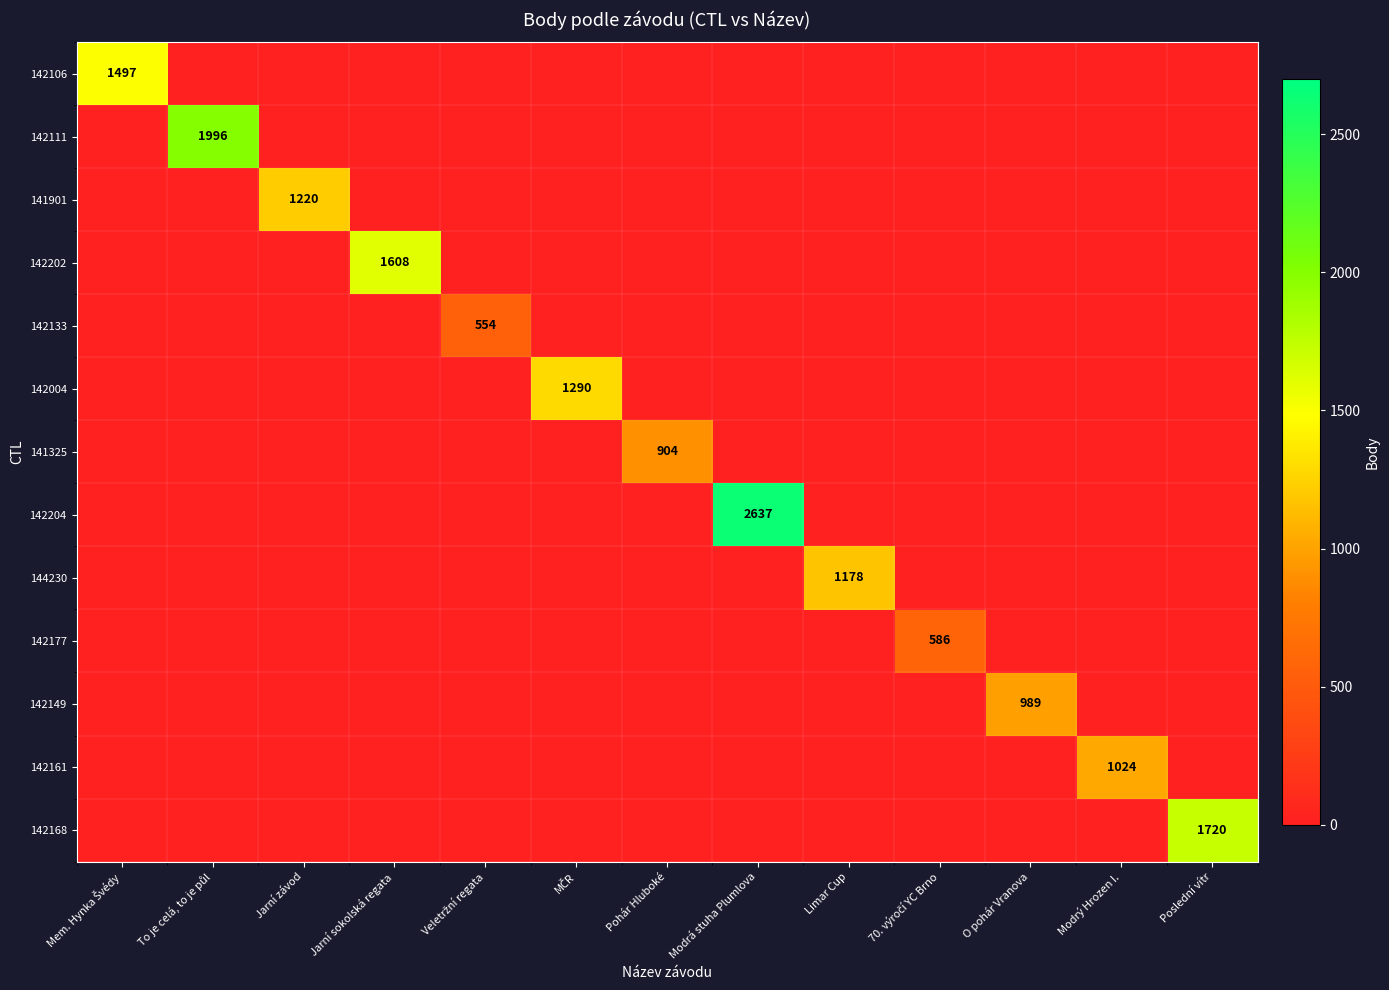

How many values in the 141901 series exceed 0?

1